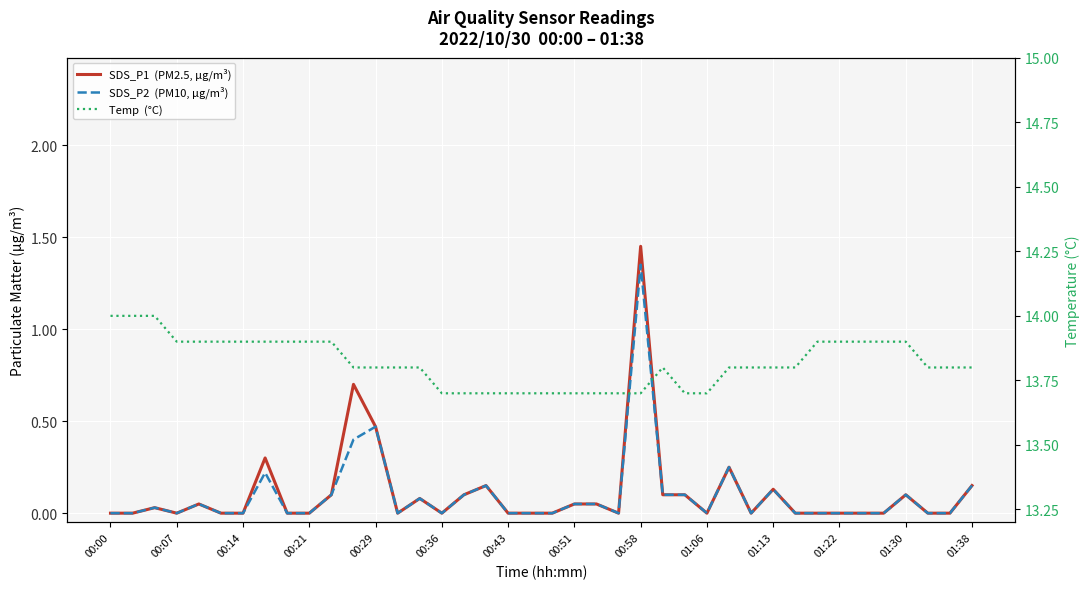

How many categories are shown in the chart?

40